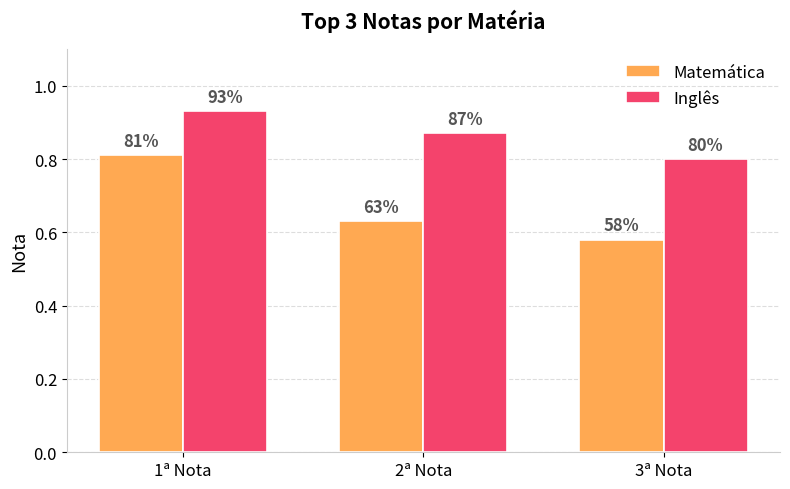

What are all the series names shown in the legend?

Matemática, Inglês